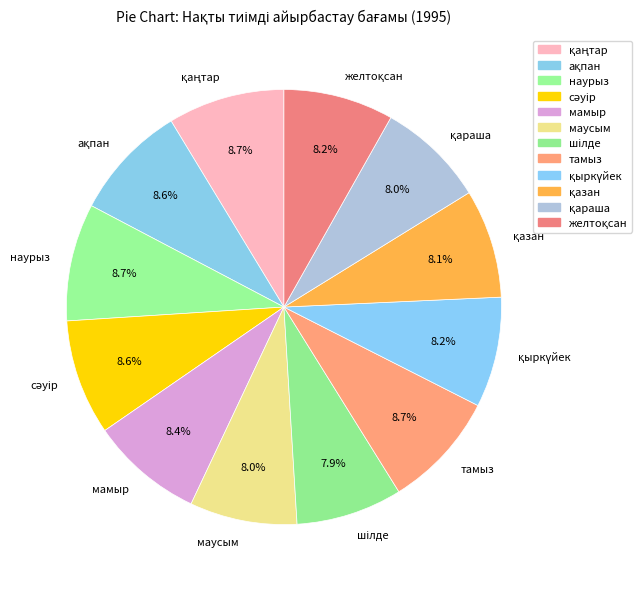

Is the sum of мамыр and маусым greater than half?

No